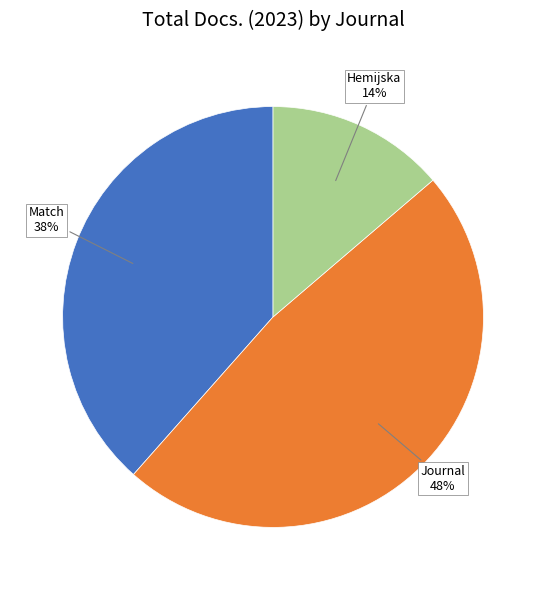

To the nearest percent, what is the average slice percentage?

33%